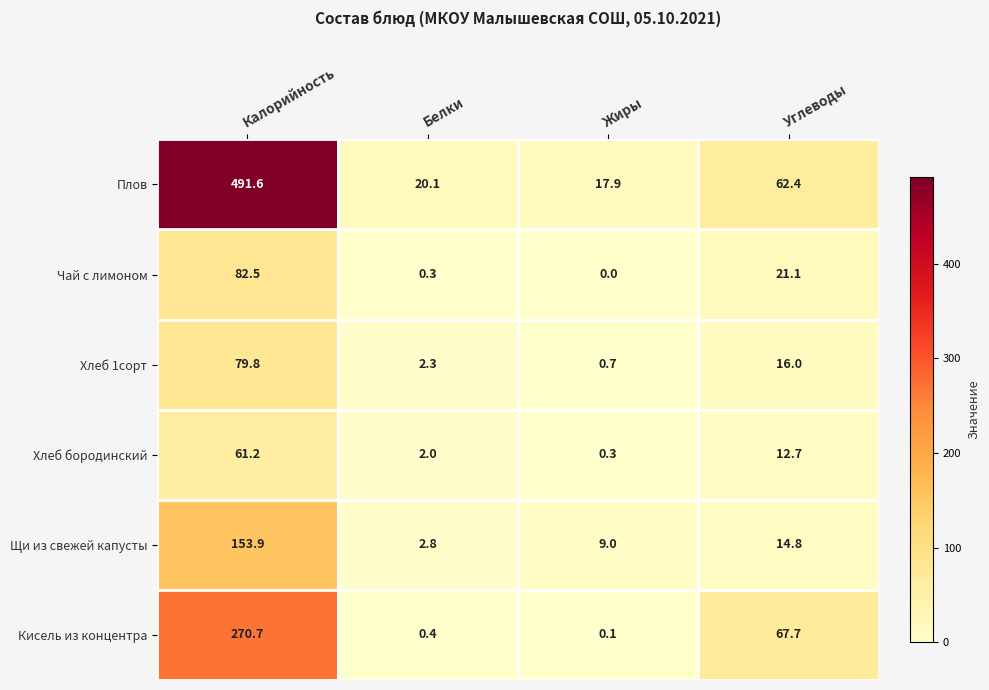

Which category has the lowest value in the Кисель из концентра series?

Жиры